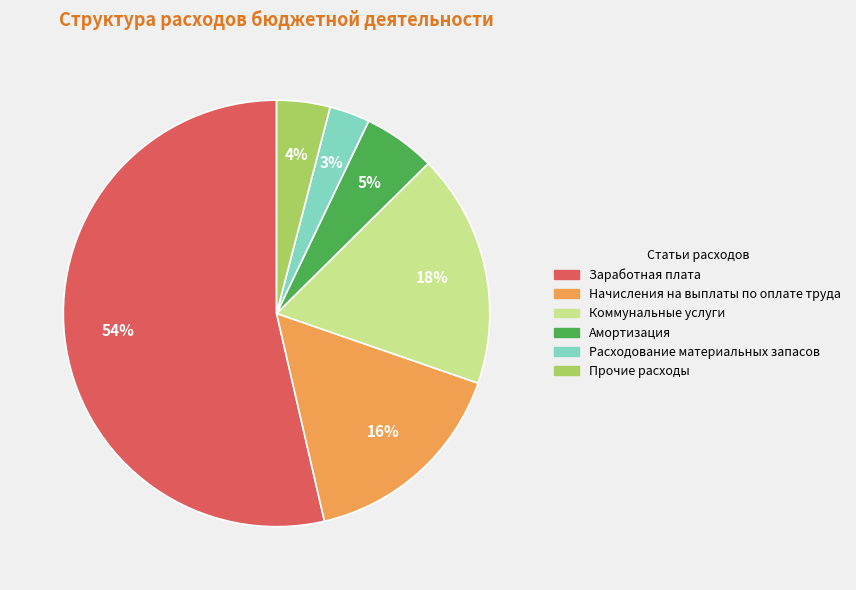

To the nearest percent, what is the average slice percentage?

17%